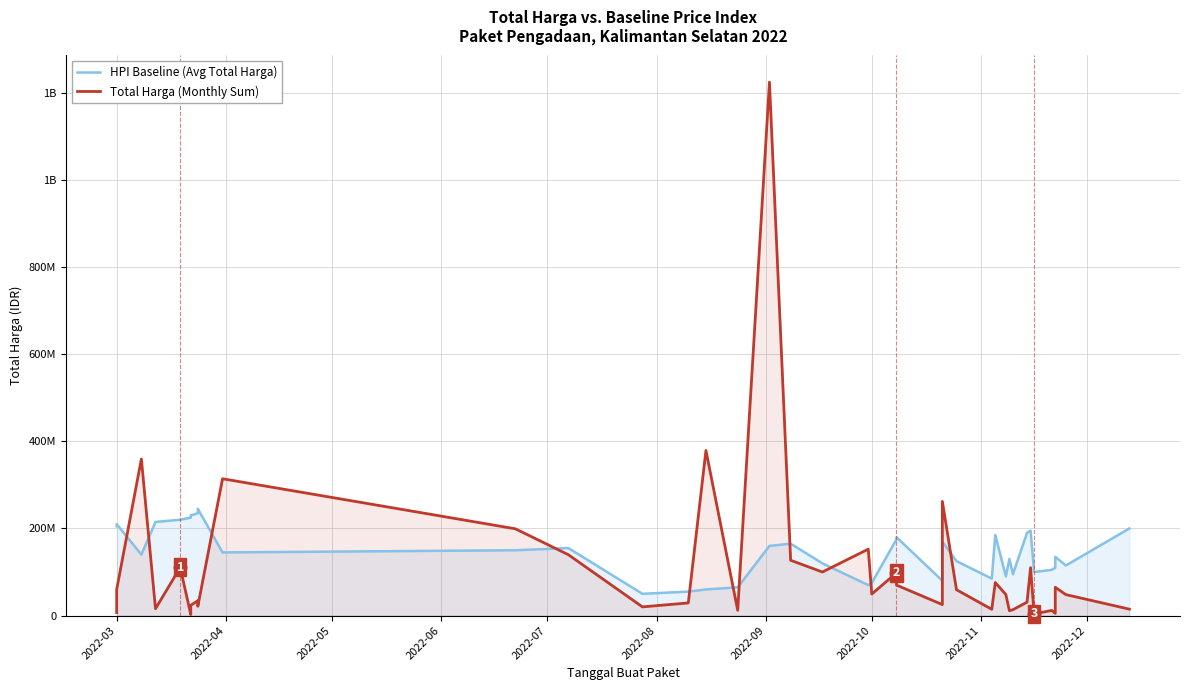

How many lines are shown in the chart?

2